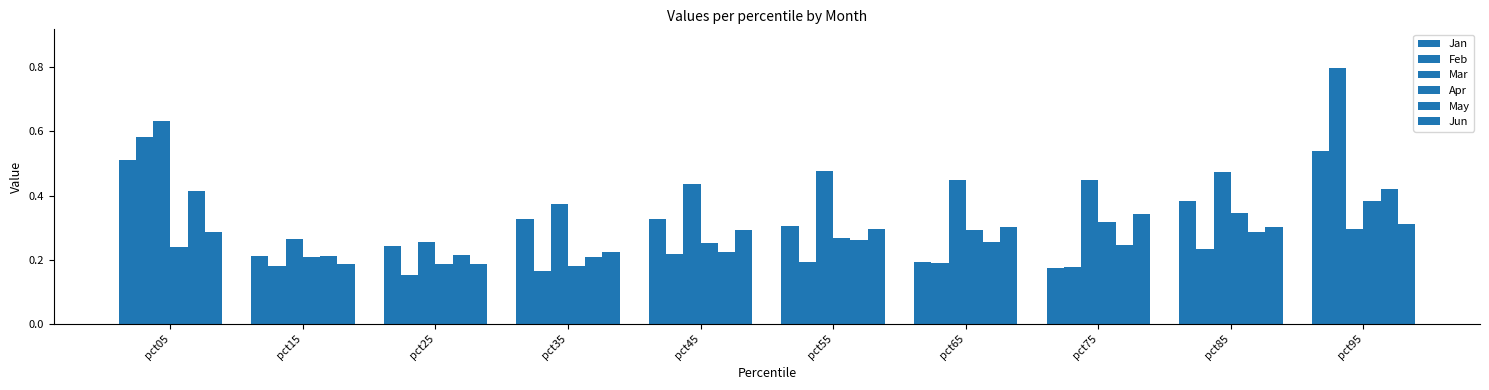

How many data points does each series have?

10